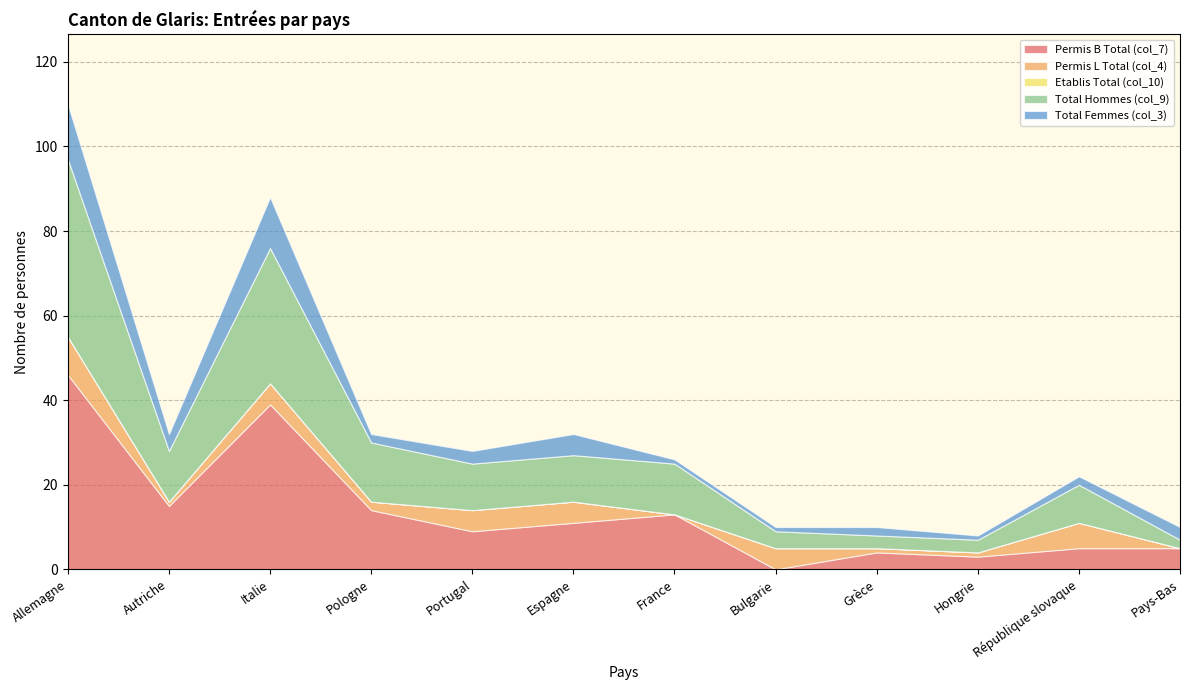

Where does the Total Femmes (col_3) series first go above 3?

Allemagne